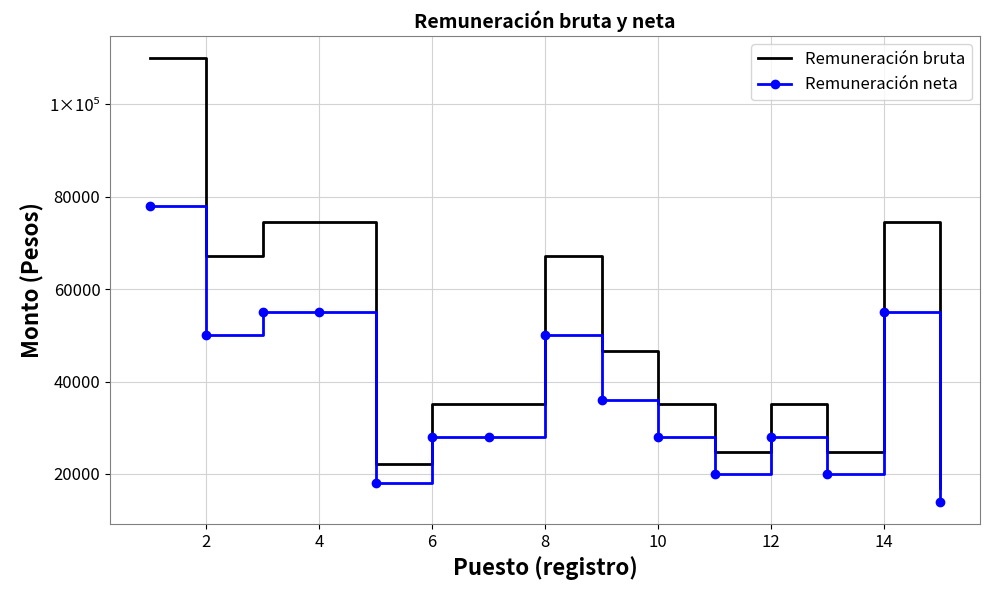

True or false: Remuneración neta has more than 0 interior local peaks.

True